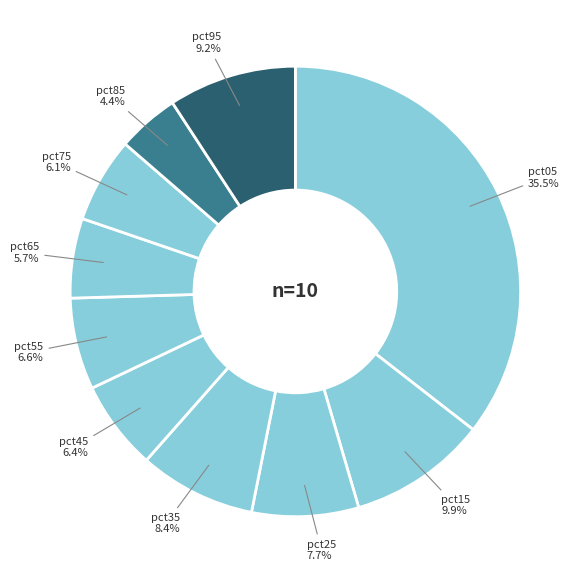

Count the number of slices in the pie.

10